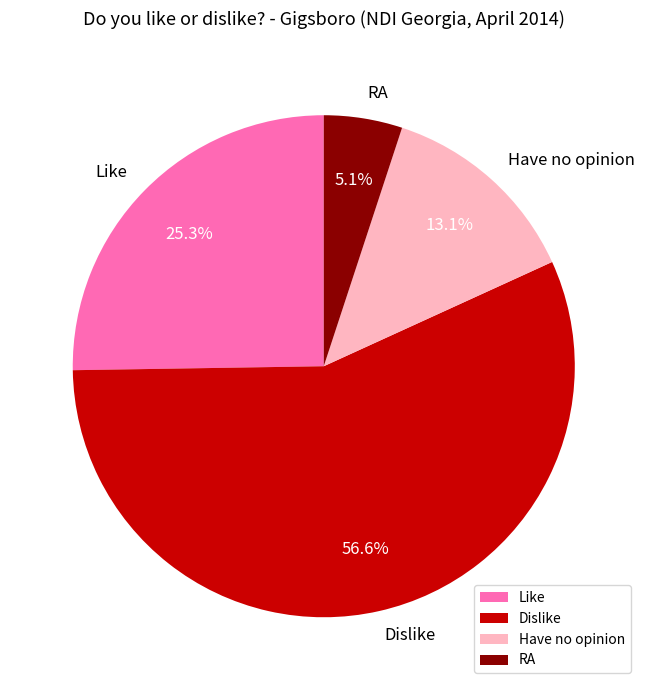

Which has a higher value, RA or Dislike?

Dislike